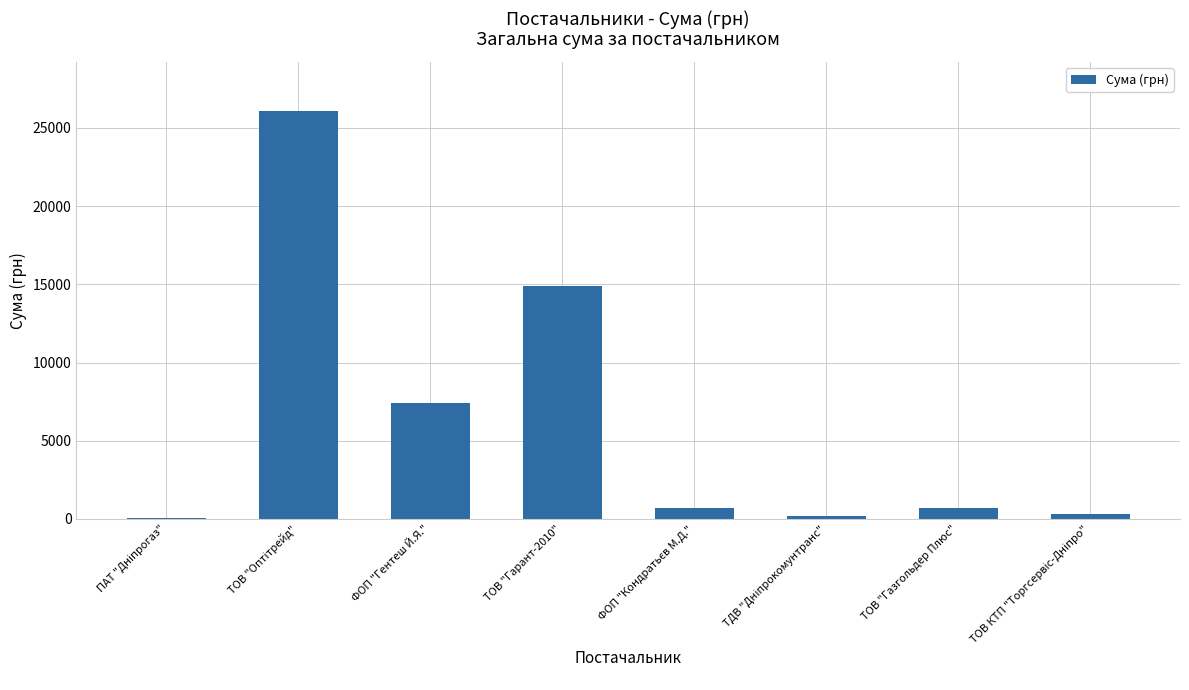

What is the change in value from ФОП "Гентеш Й.Я." to ТОВ "Гарант-2010"?

+7489.0